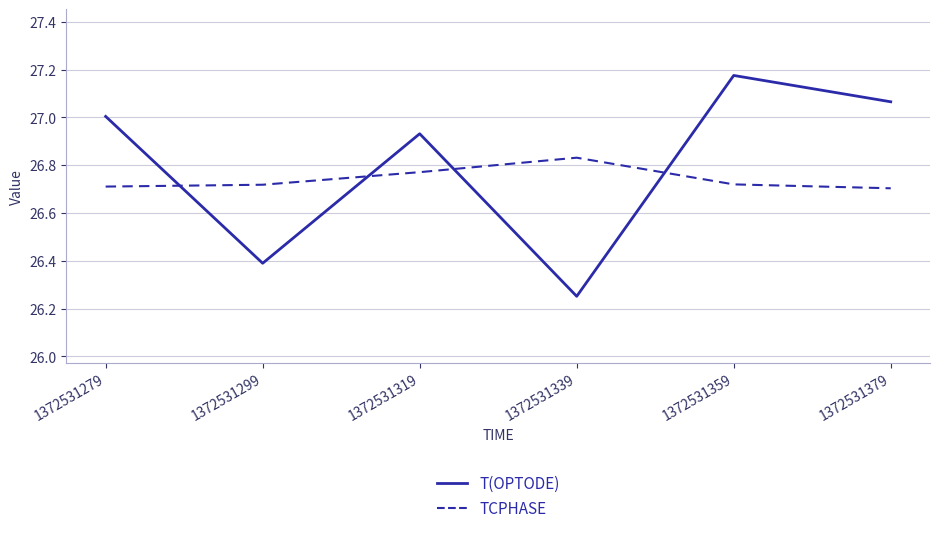

Count the TCPHASE values in the range 26 to 27.

6